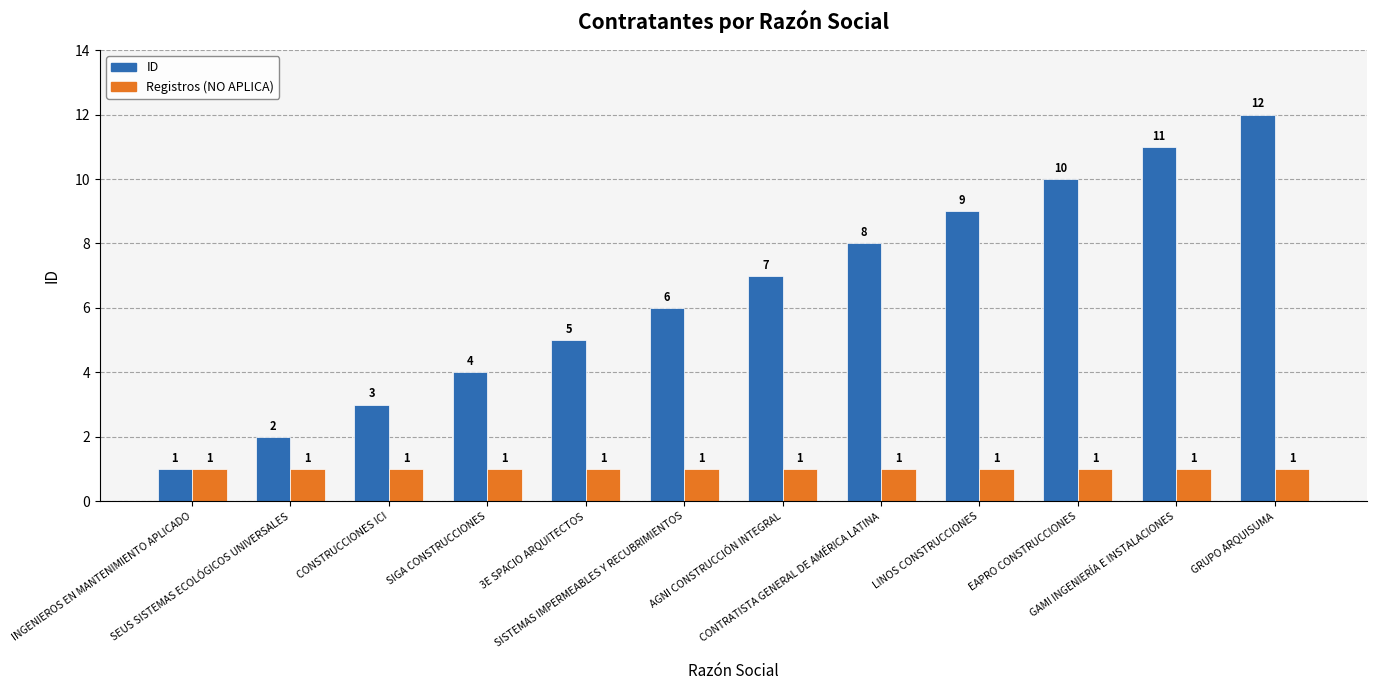

Rank the series by their average value, from highest to lowest.

ID, Registros (NO APLICA)